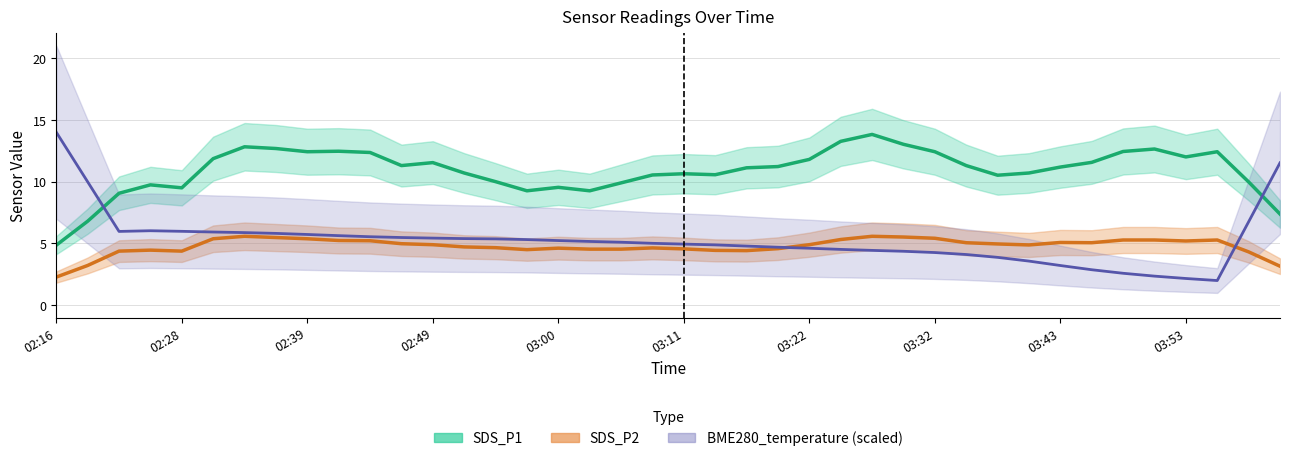

Which series has the widest spread of values?

BME280_temperature (scaled)